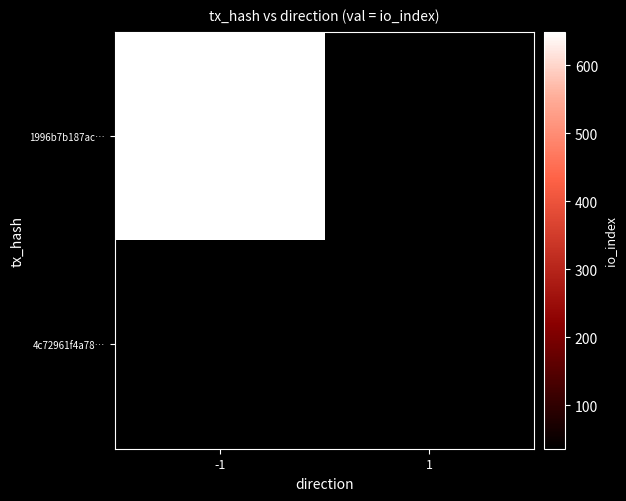

Is the value of 4c72961f4a78… at 1 greater than the value of 1996b7b187ac… at 1?

No